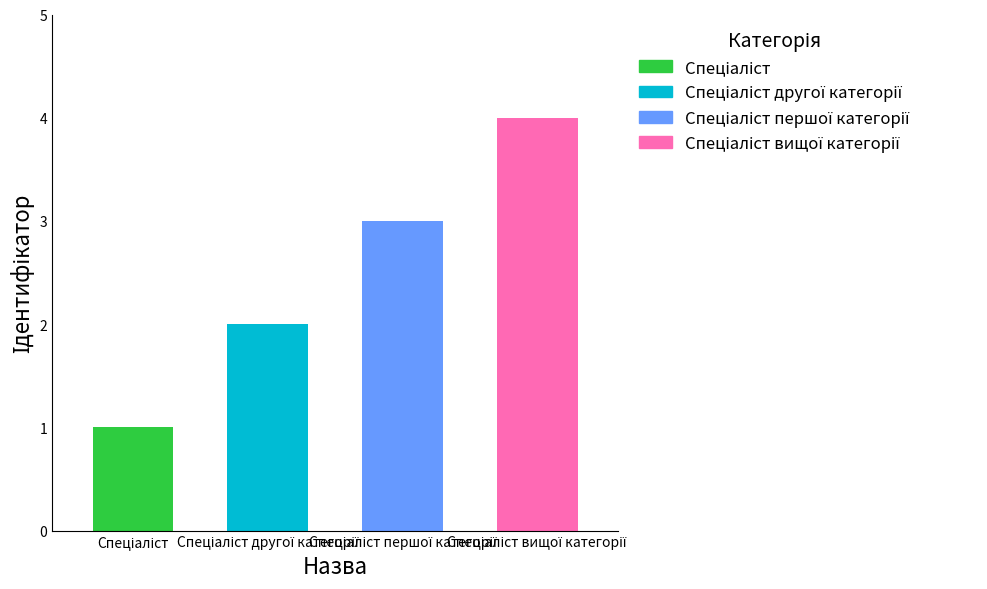

How many data points does each series have?

4